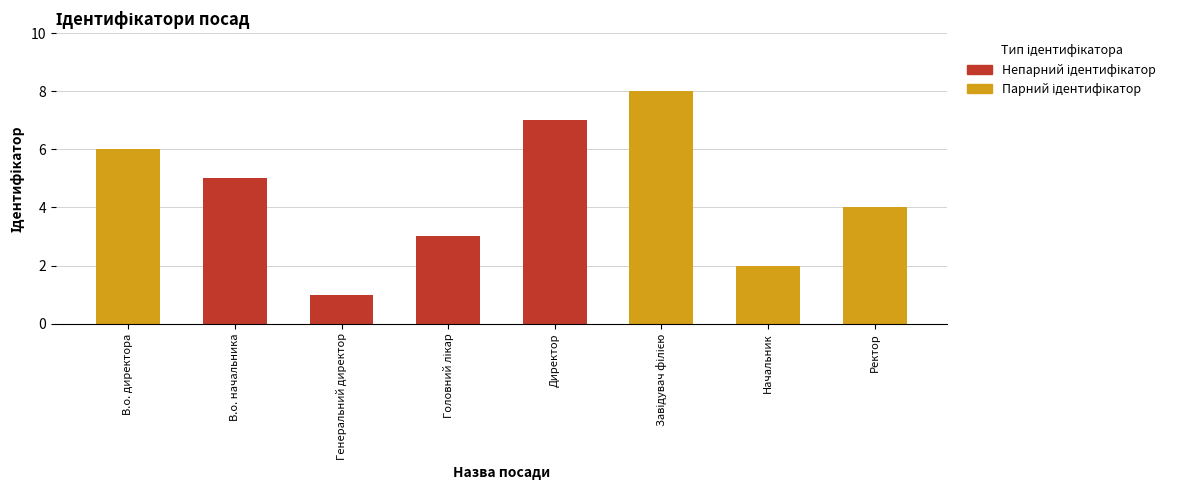

What is the average value of the Парний ідентифікатор series?

5